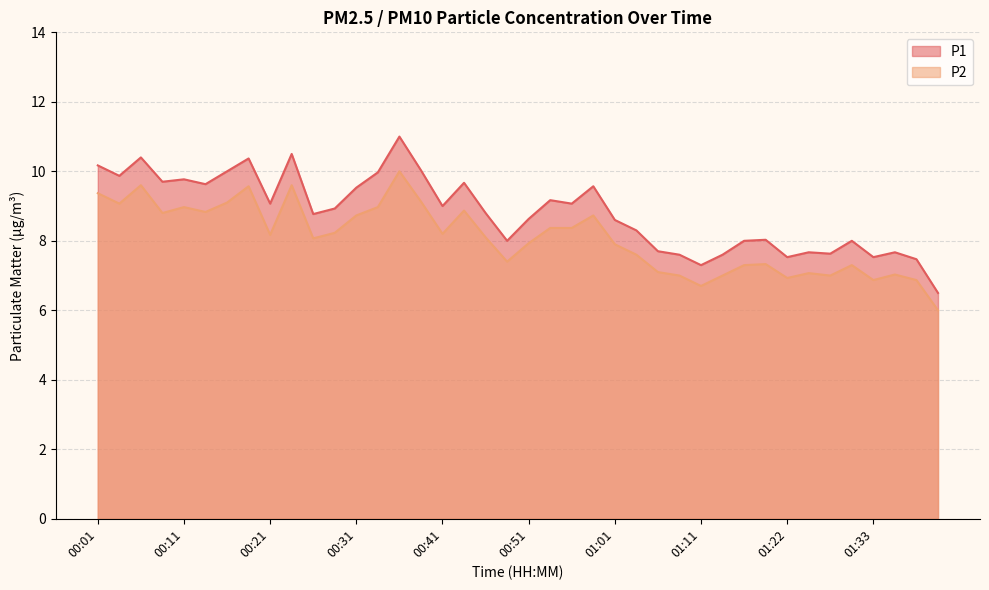

Read the P1 value at 00:14.

9.6